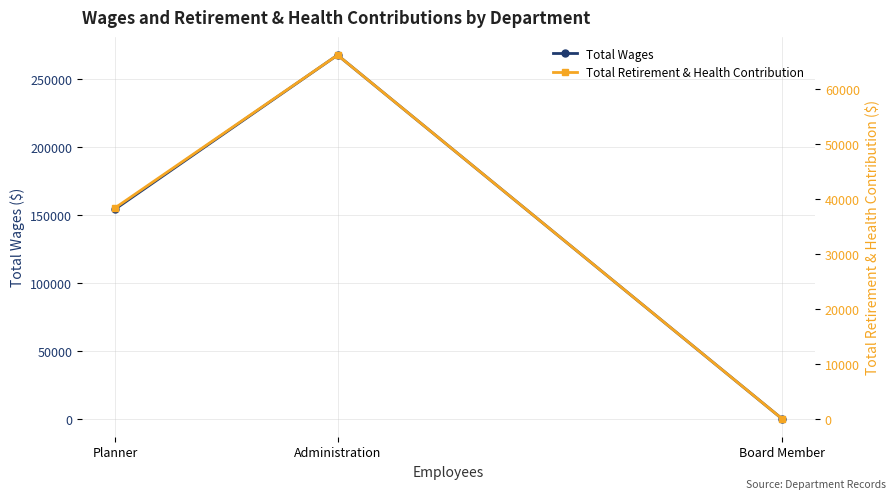

How many data points in Total Retirement & Health Contribution are above 38351?

1